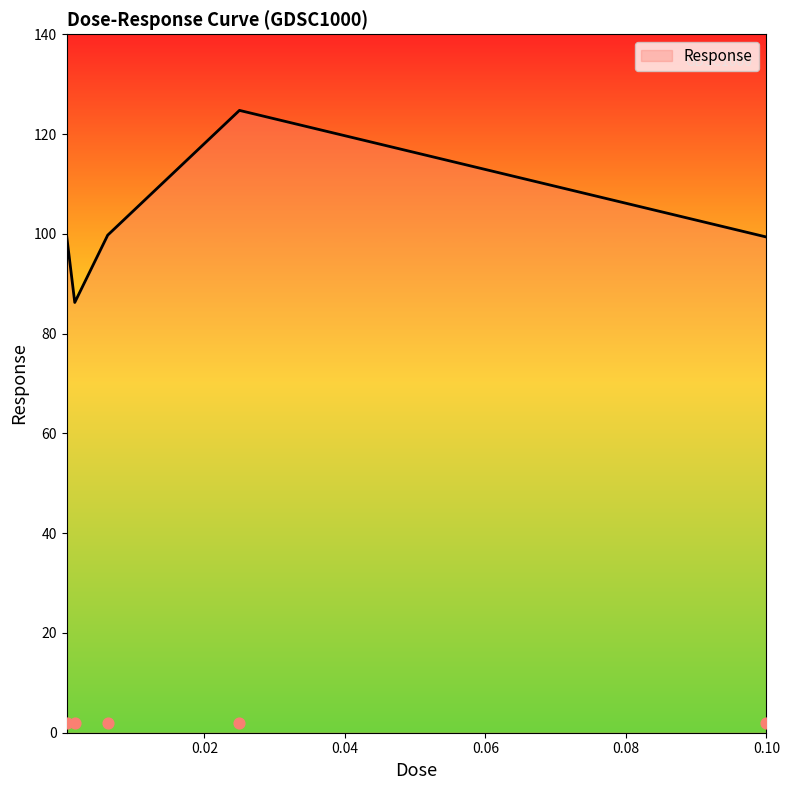

Between 0.00625 and 0.0015625, which is larger?

0.00625